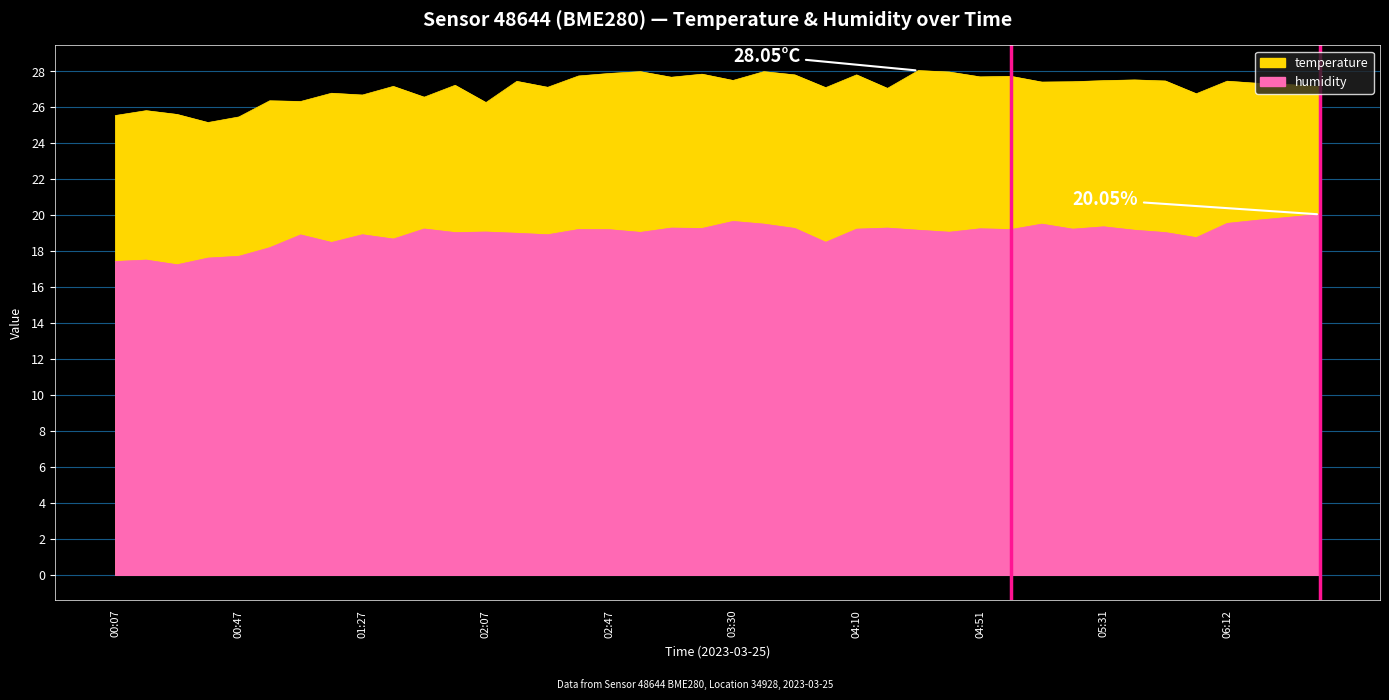

What is the label of the 8th point from the right?

05:31